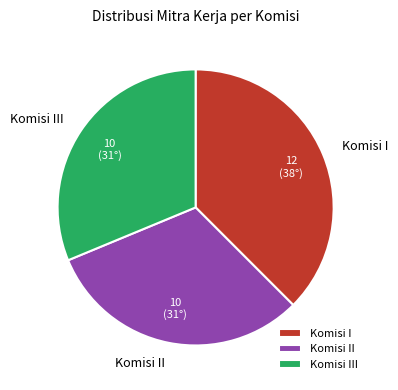

Is the sum of Komisi II and Komisi I greater than half?

Yes